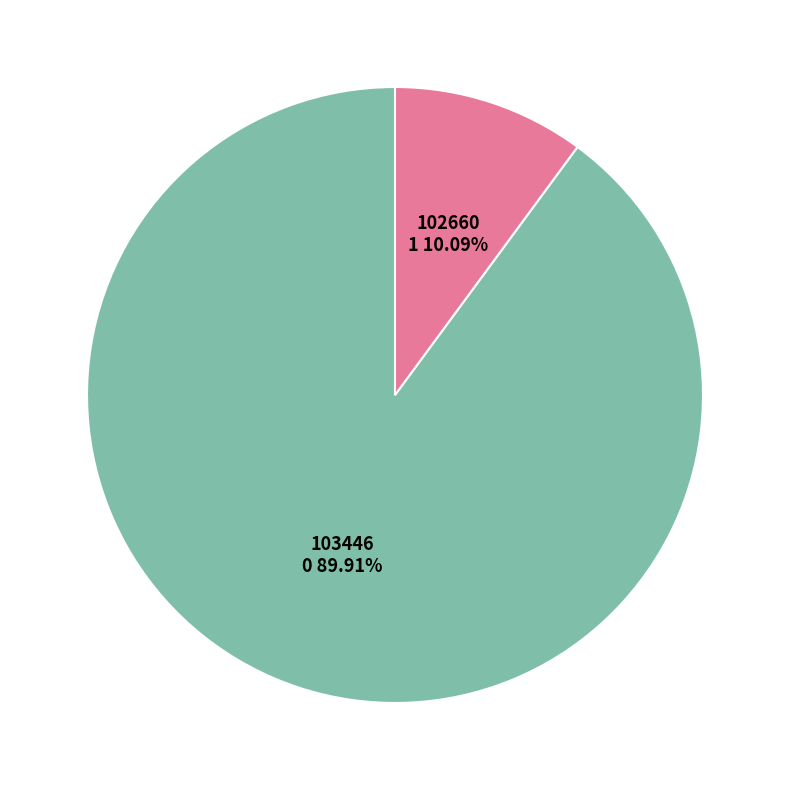

How many slices are in this pie chart?

2